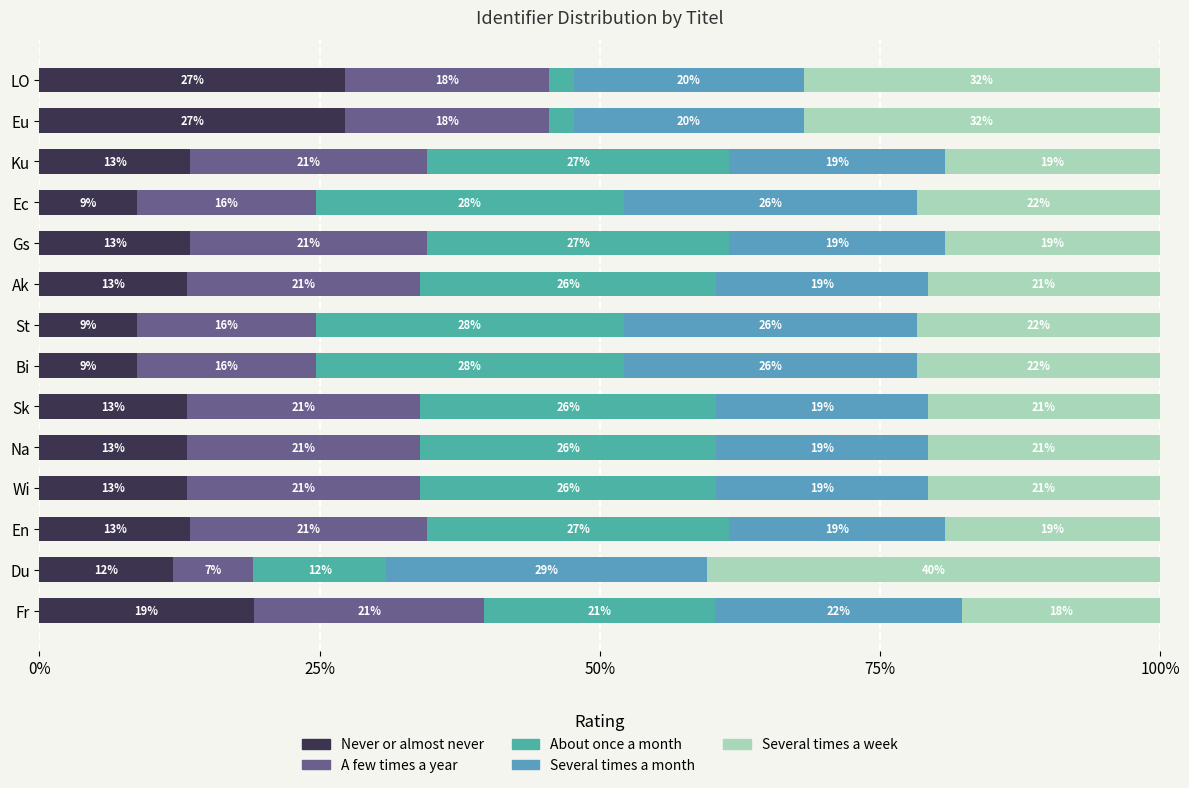

What is the value of the A few times a year bar at the 8th from the left?

15.9